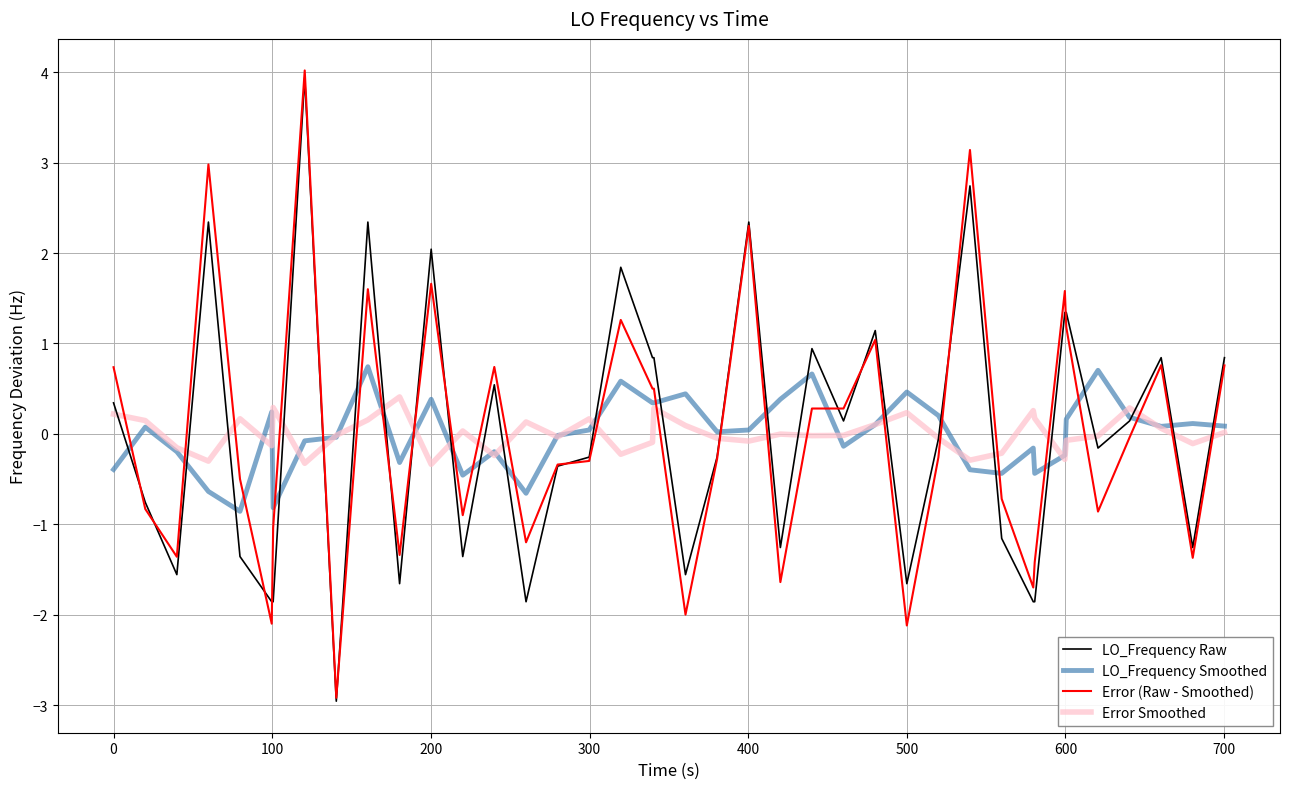

How many values in the LO_Frequency Raw series are below 0?

21